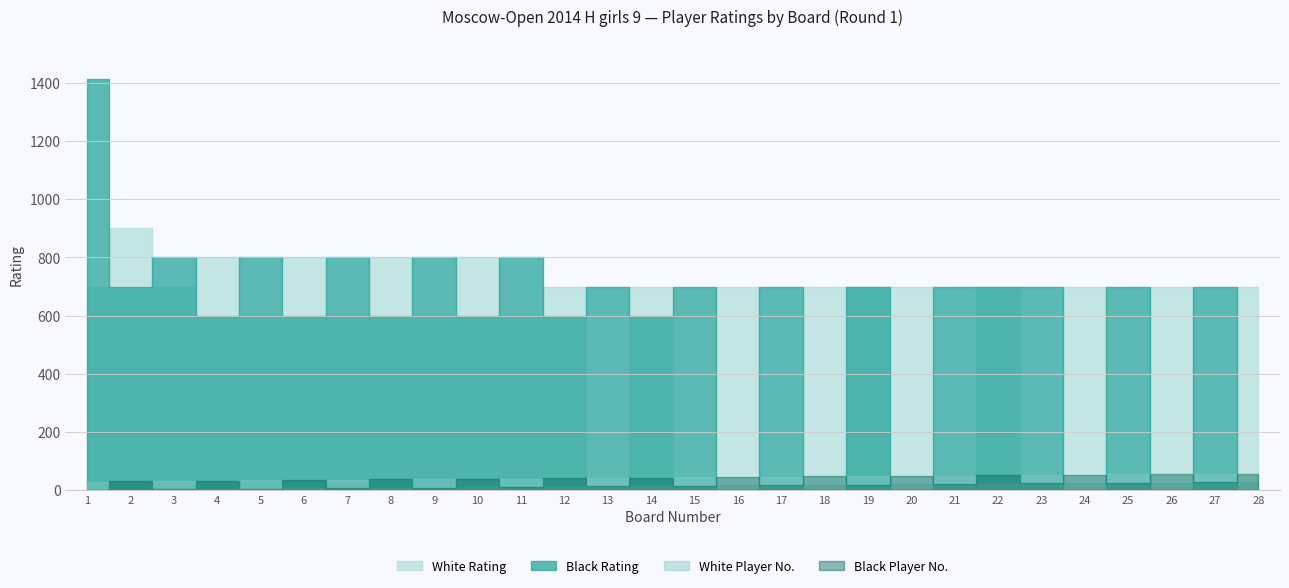

Which label corresponds to the largest value in the chart?

1